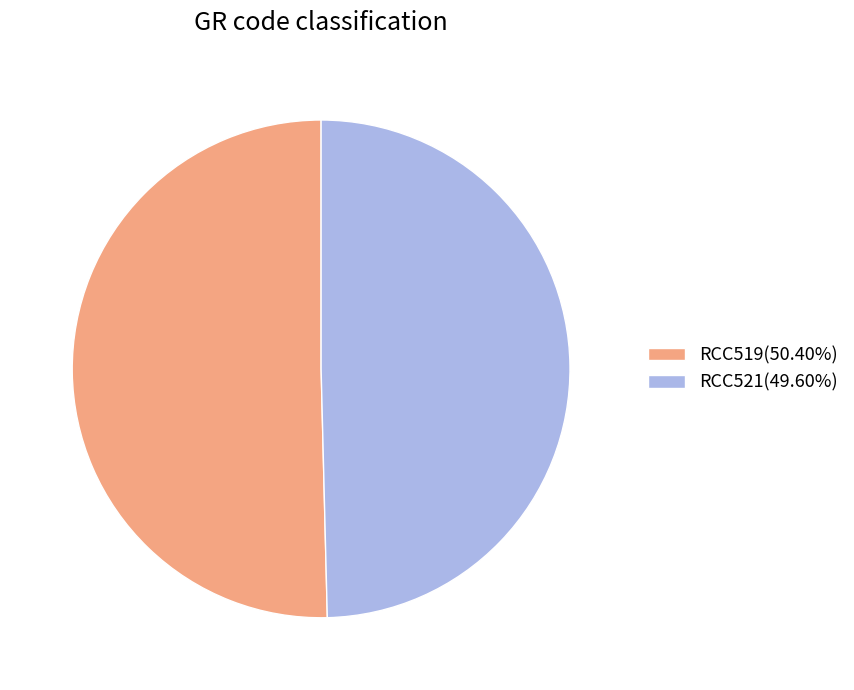

What is the ratio of the value at RCC519(50.40%) to the value at RCC521(49.60%)?

1.0